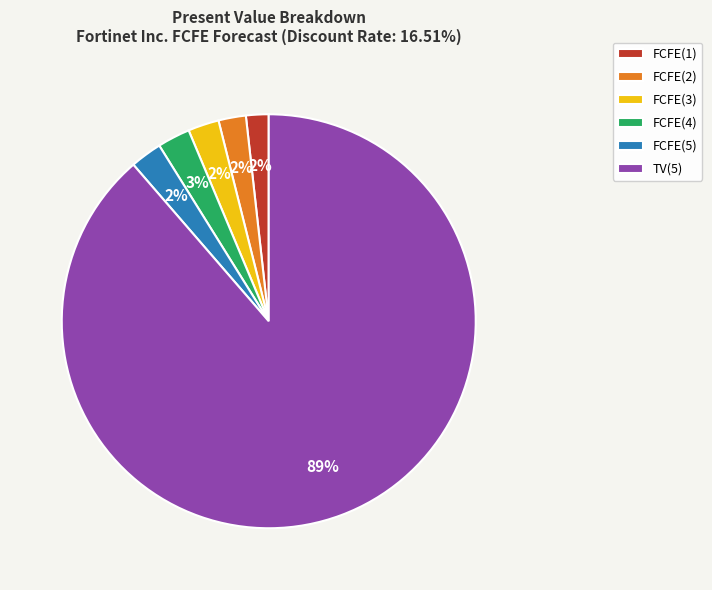

Which category has the biggest portion of the pie?

TV(5)